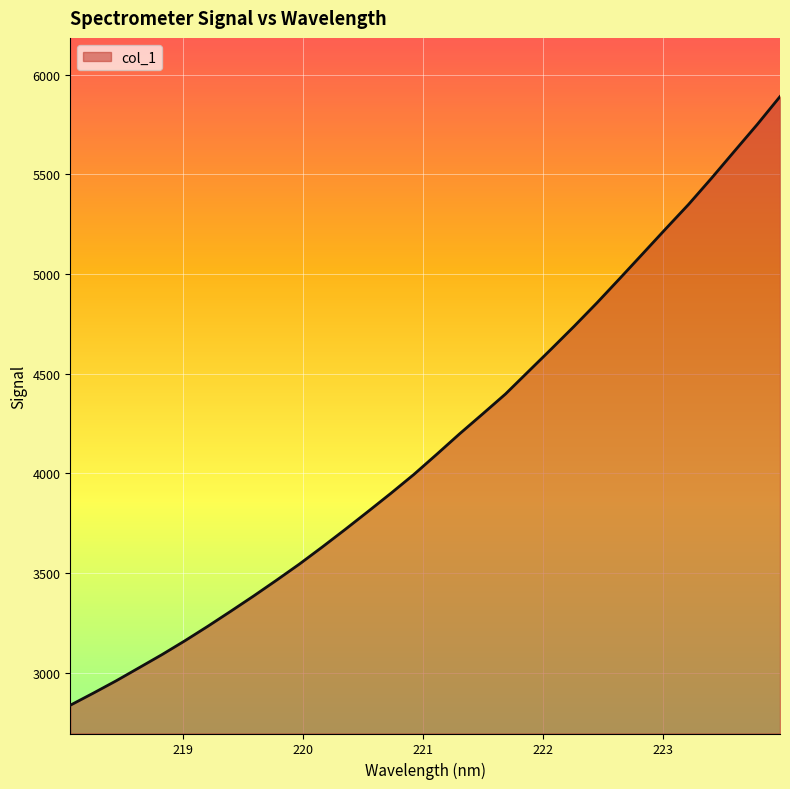

What is the difference between the maximum and minimum values?

3053.1